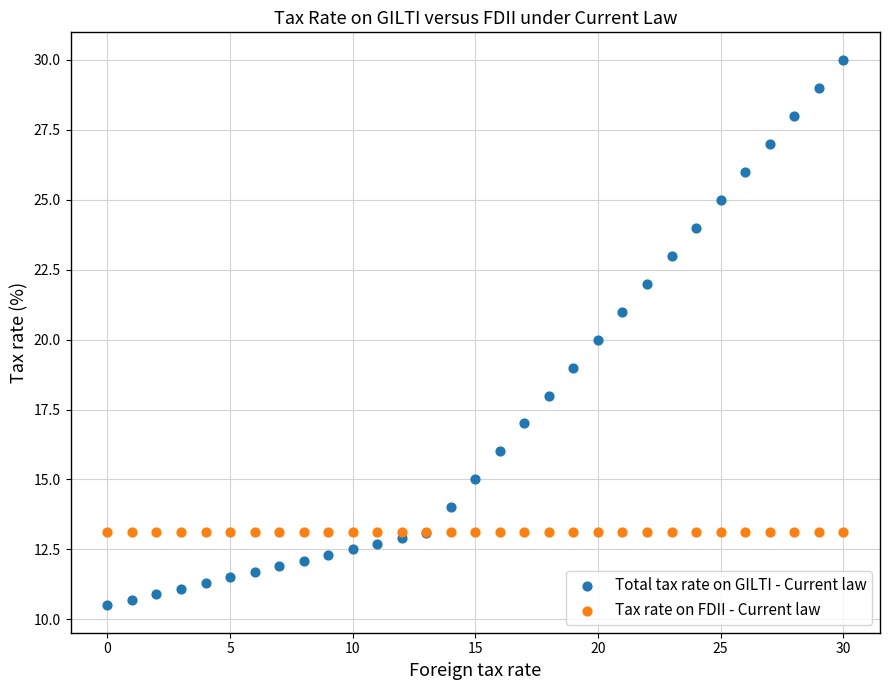

Which series reaches the maximum Y coordinate?

Total tax rate on GILTI - Current law